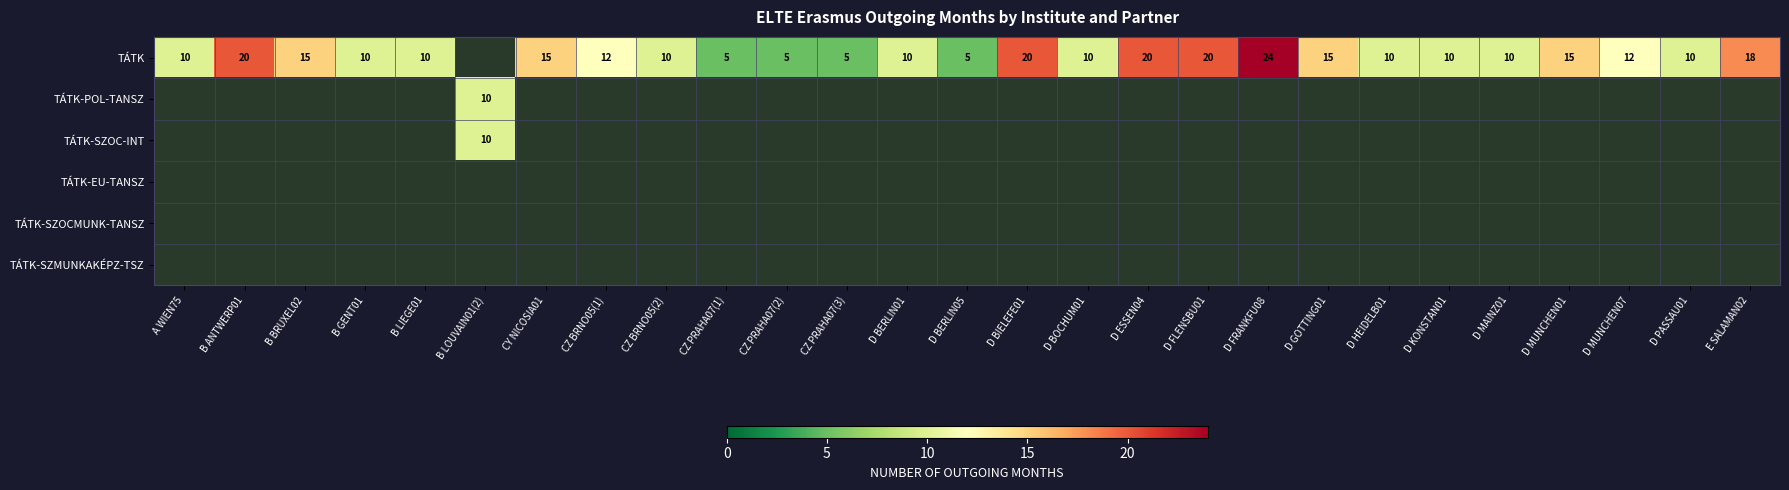

How many values in the TÁTK series are below 10?

4